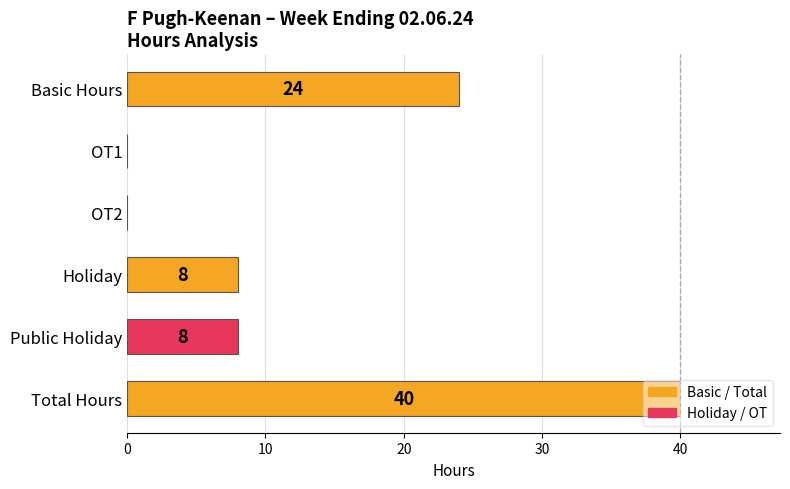

Count the values in the range 0 to 24.

5